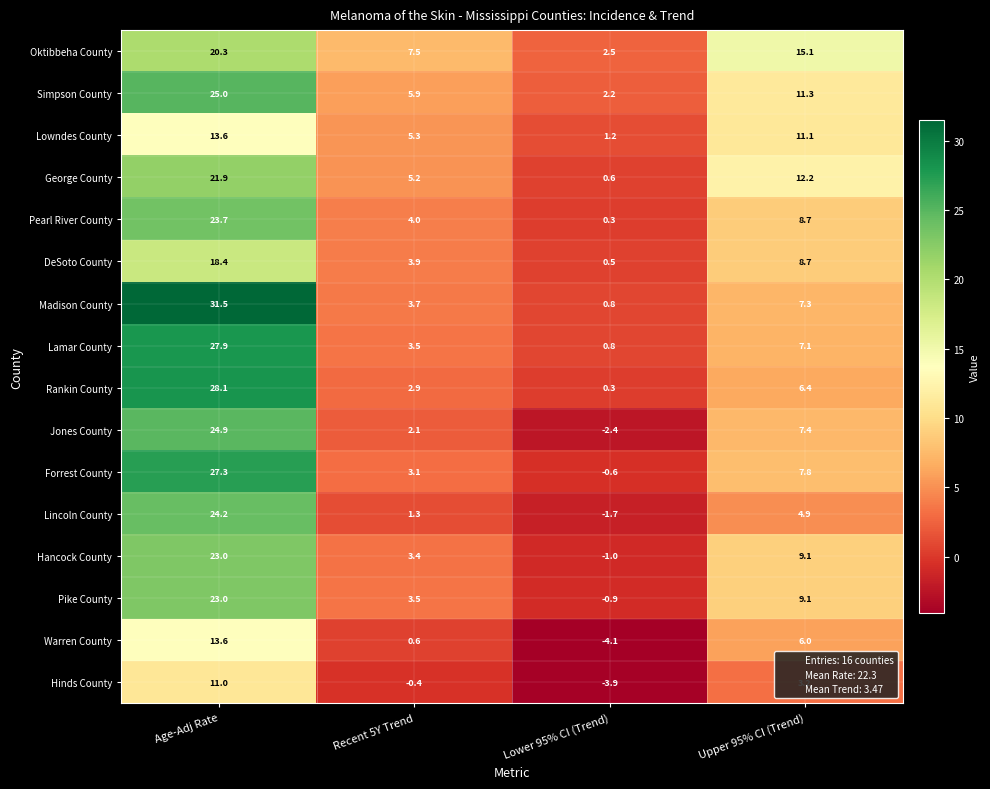

At how many categories does at least one series exceed 11?

2